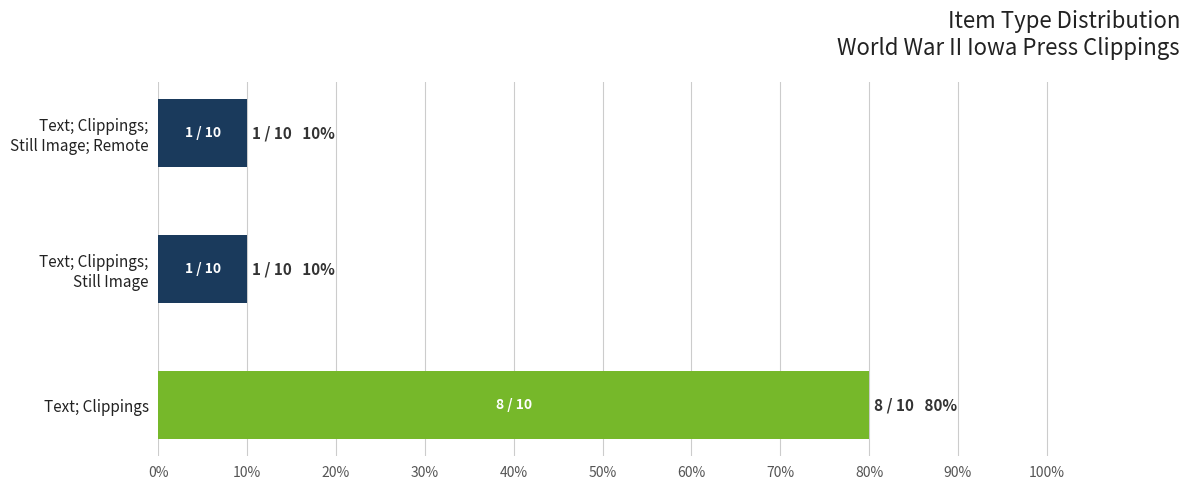

Is it true that the value at Text; Clippings is 80?

True